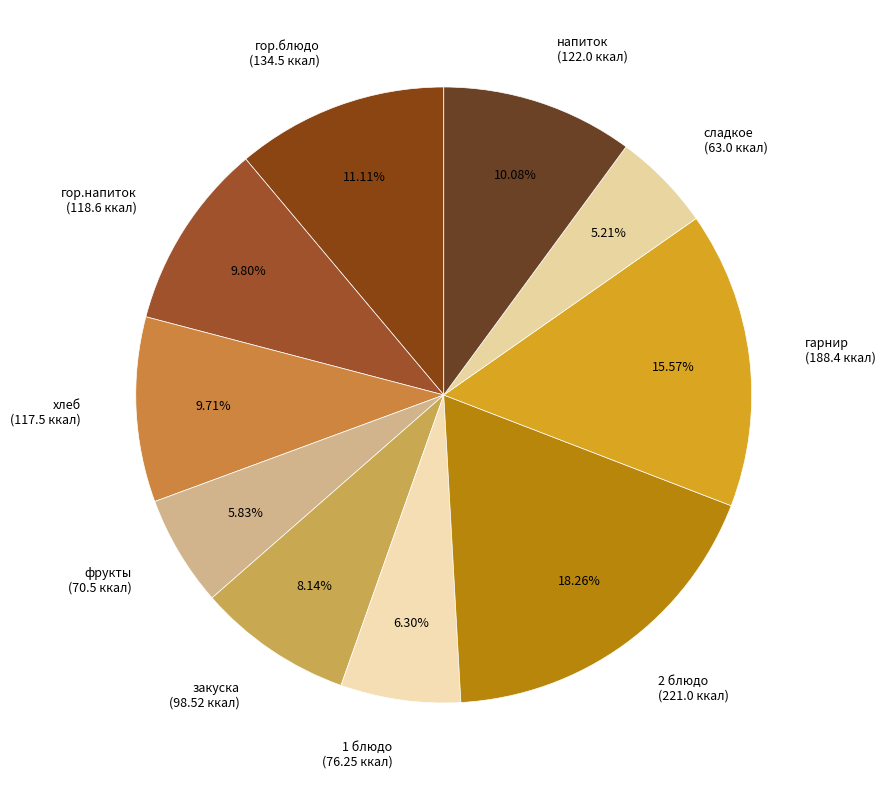

Do 2 блюдо (221.0 ккал) and гор.напиток (118.6 ккал) together represent more than half of the pie?

No